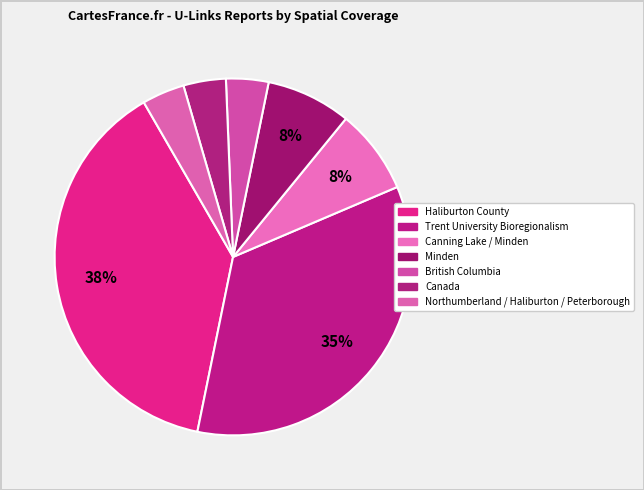

What is the ratio of the value at Haliburton County to the value at Minden?

5.0